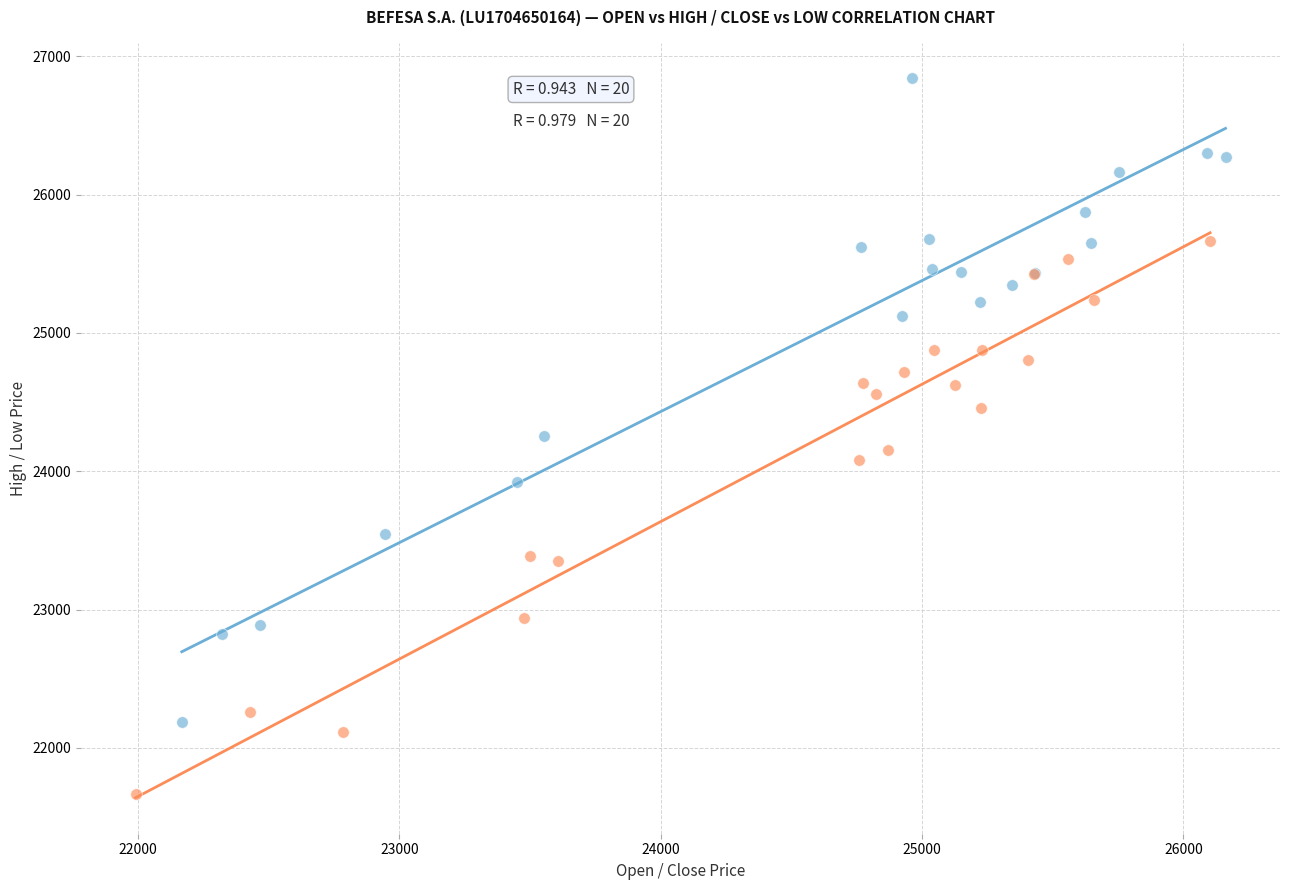

Which series contains the highest Y value?

Open vs High